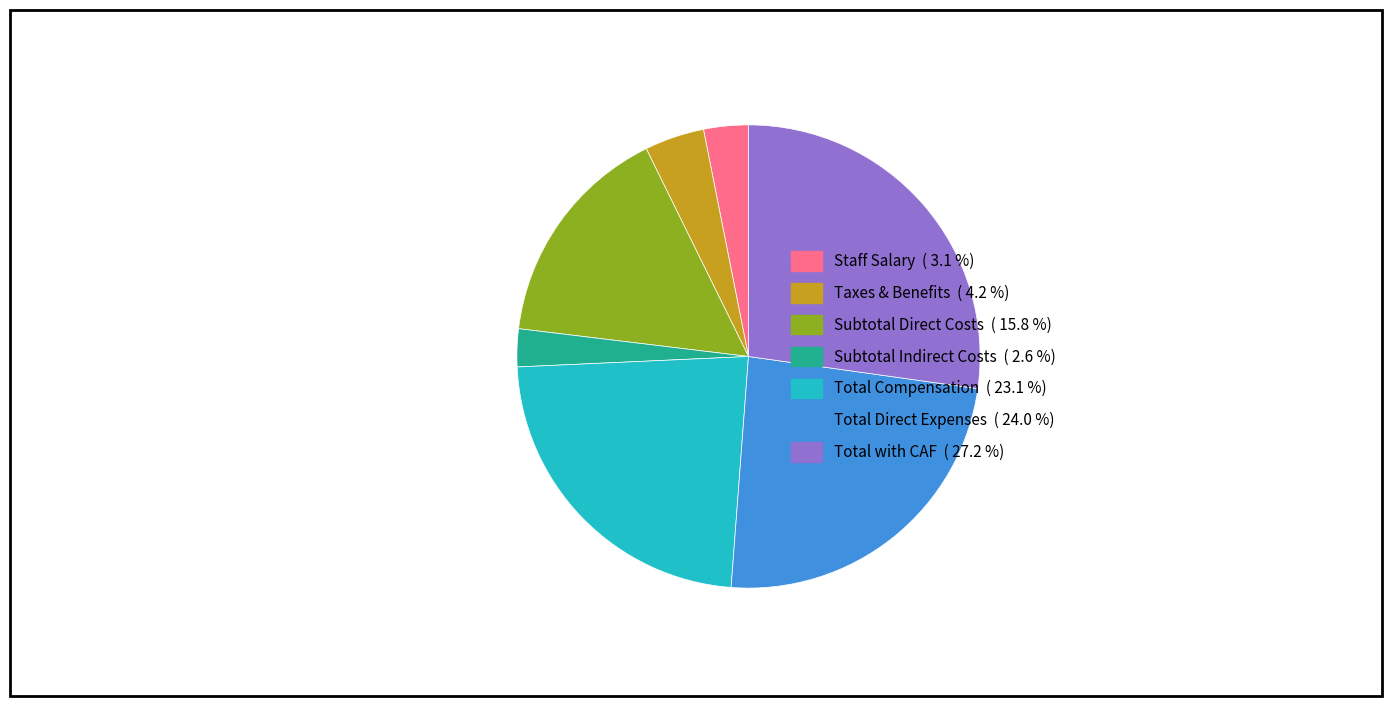

Does Subtotal Indirect Costs account for over 50% of the chart?

No